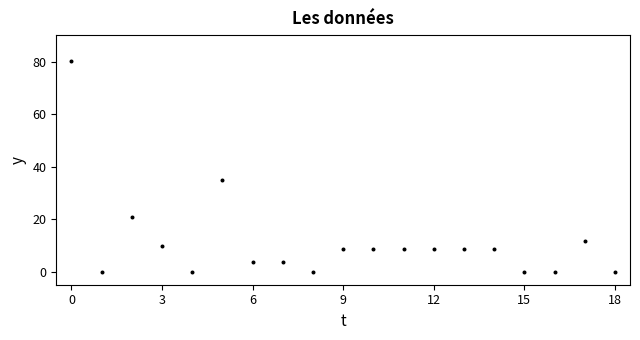

What is the range of Y values (max minus min)?

80.1